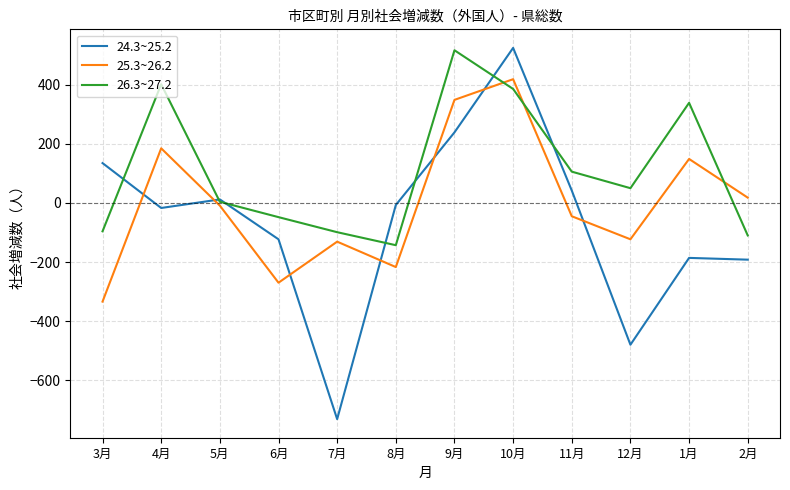

What is the minimum value for 24.3~25.2?

-732